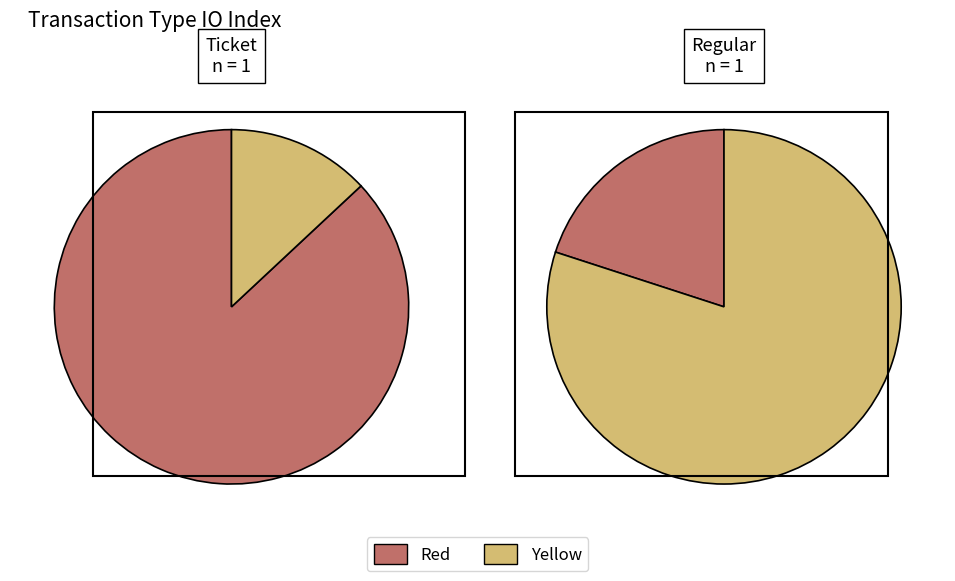

How many slices are in this pie chart?

2